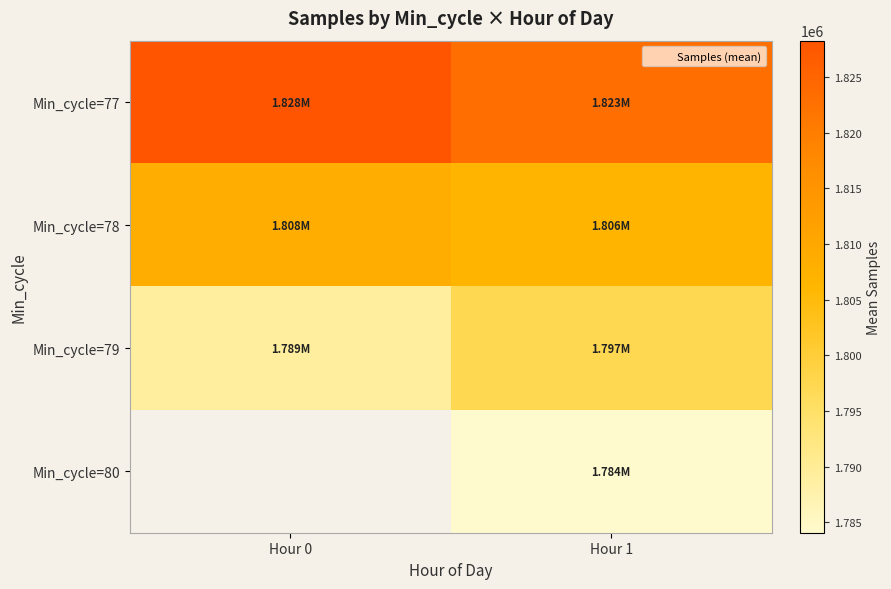

The Min_cycle=77 series shows 583054.1 at Hour 1. True or false?

False